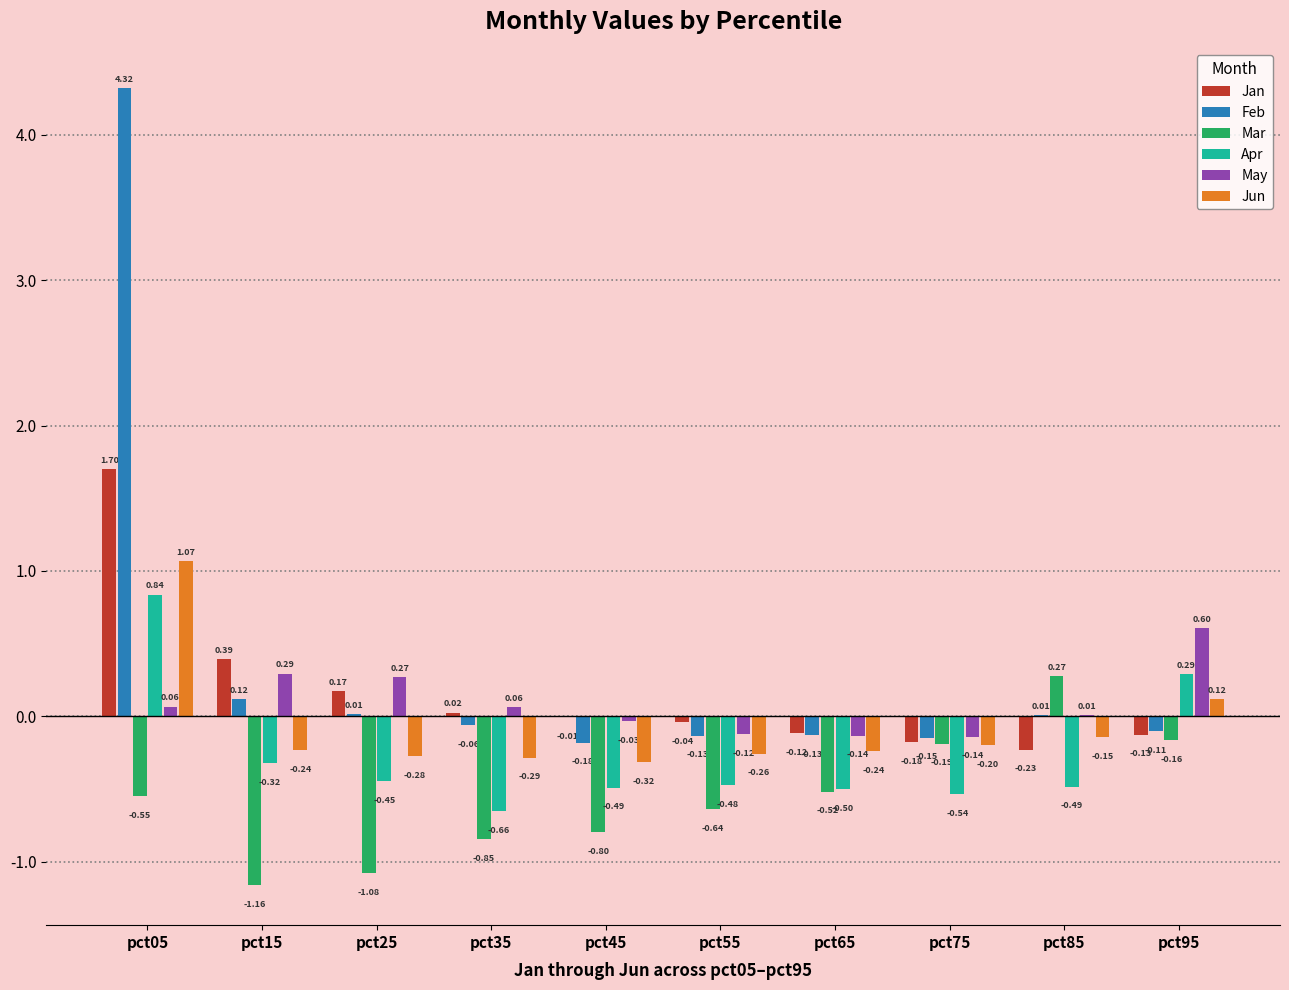

Is the value of May at pct05 greater than the value of Jan at pct55?

Yes